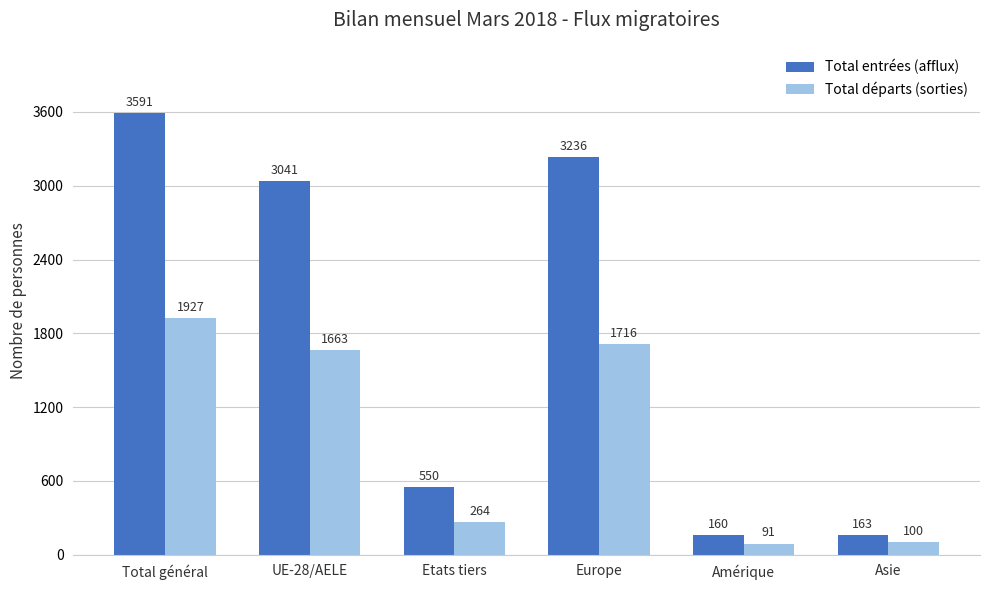

What are all the series names shown in the legend?

Total entrées (afflux), Total départs (sorties)